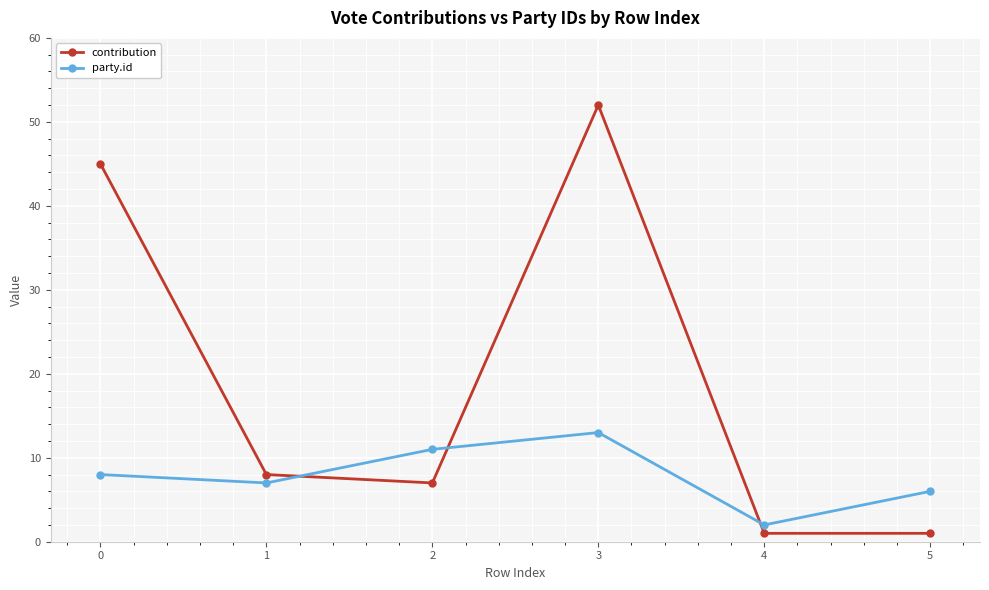

Does the chart have visible grid lines?

Yes